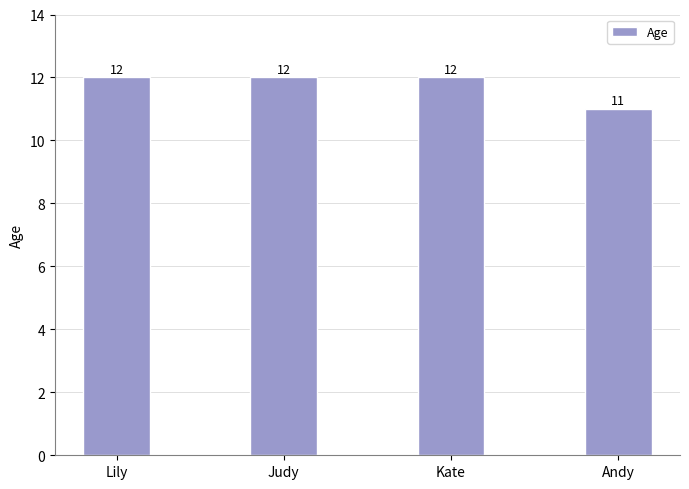

What is the change in value from Lily to Andy?

-1